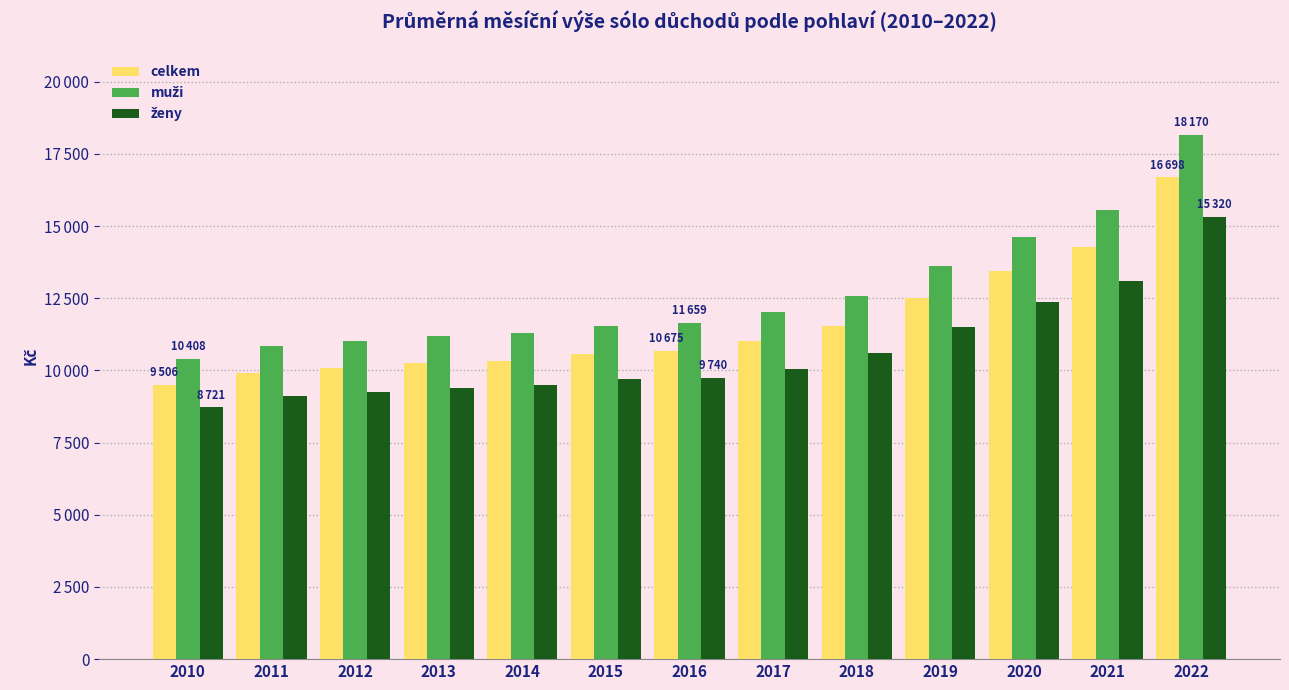

List the labels in order of celkem value, largest first.

2022, 2021, 2020, 2019, 2018, 2017, 2016, 2015, 2014, 2013, 2012, 2011, 2010